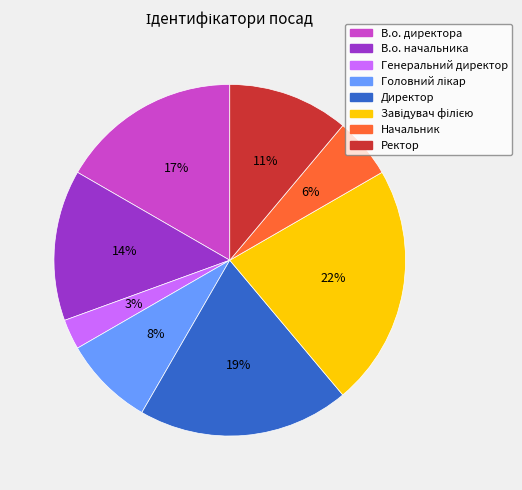

Is it true that В.о. начальника is 14% of the pie?

True